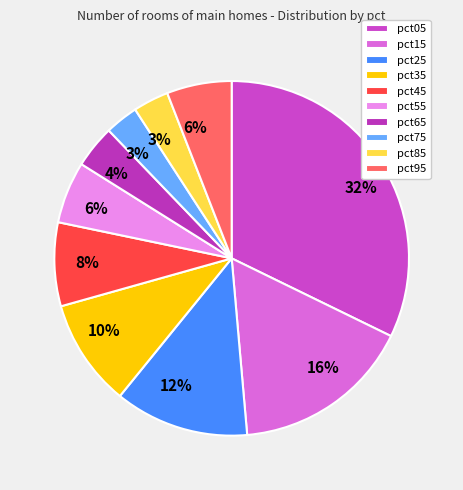

What is the change in value from pct45 to pct65?

-0.6